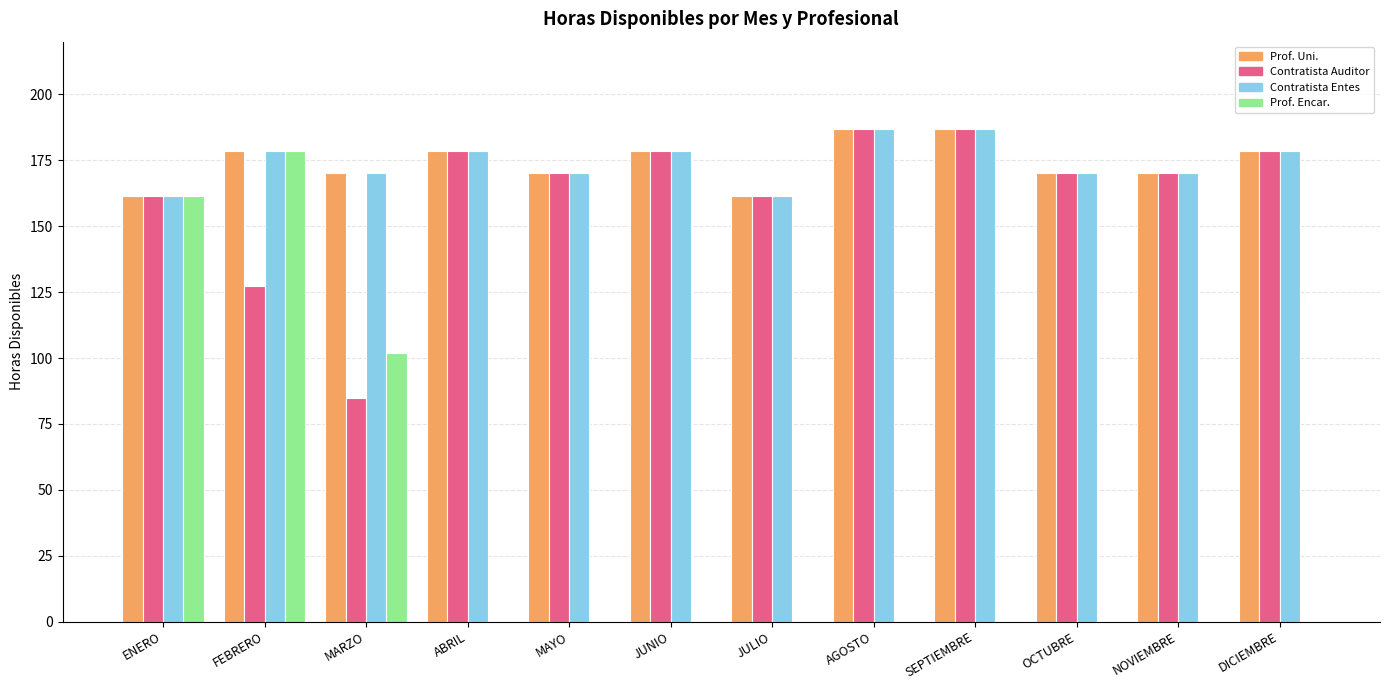

What is the greatest value displayed?

187.0